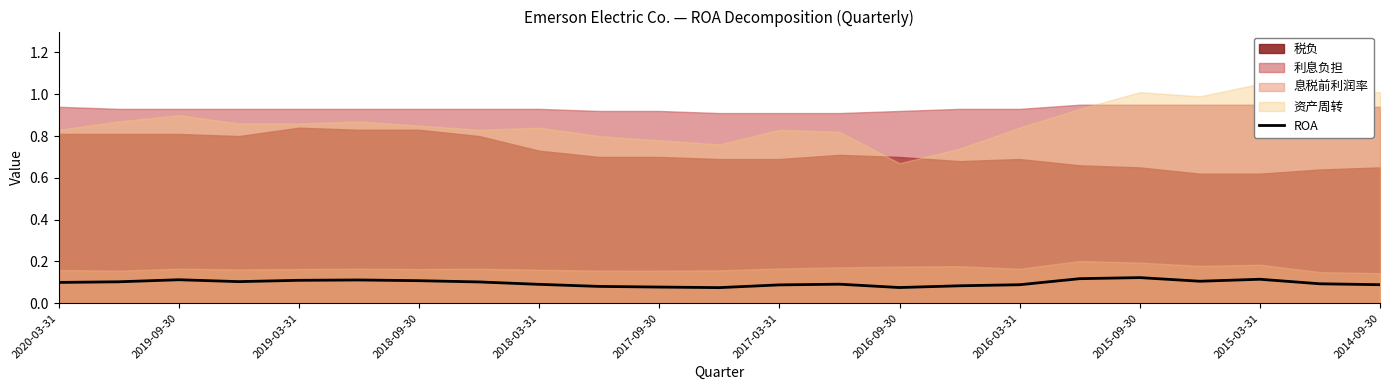

How many interior local peaks (higher than both neighbors) does the data have?

5